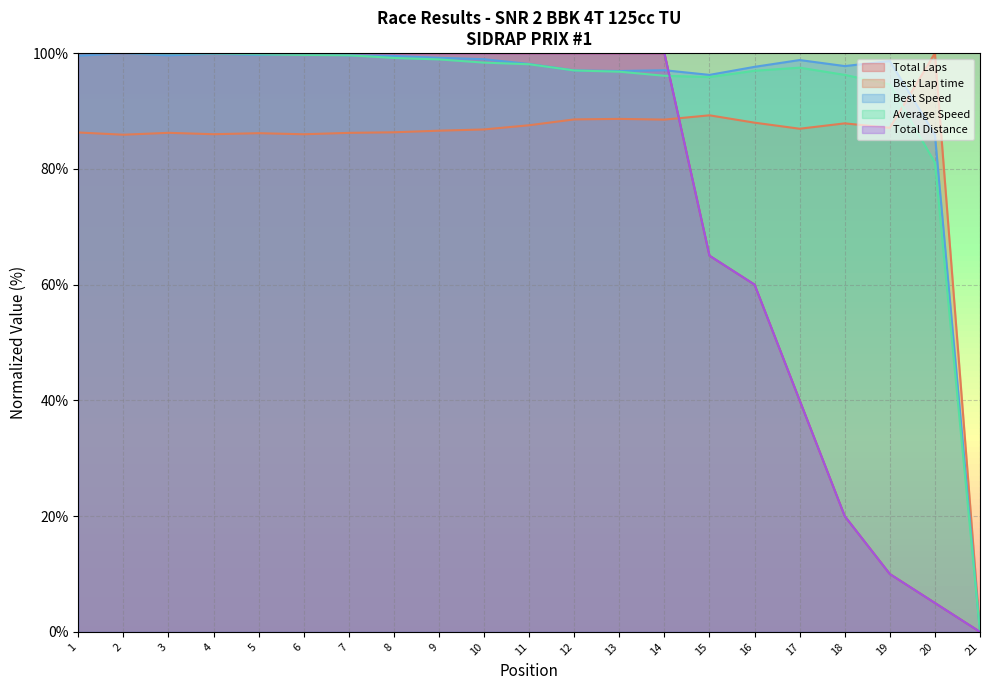

After their last crossing, which series has the higher values: Total Laps or Best Speed?

Best Speed